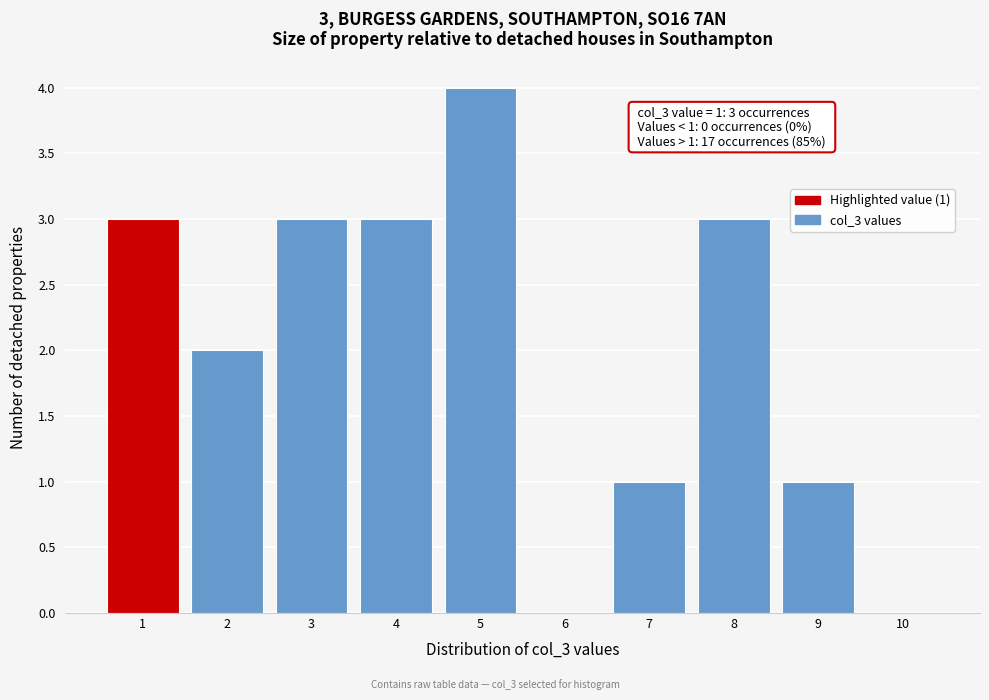

Over which range of the x-axis is the bar tallest?

4.5 to 5.5